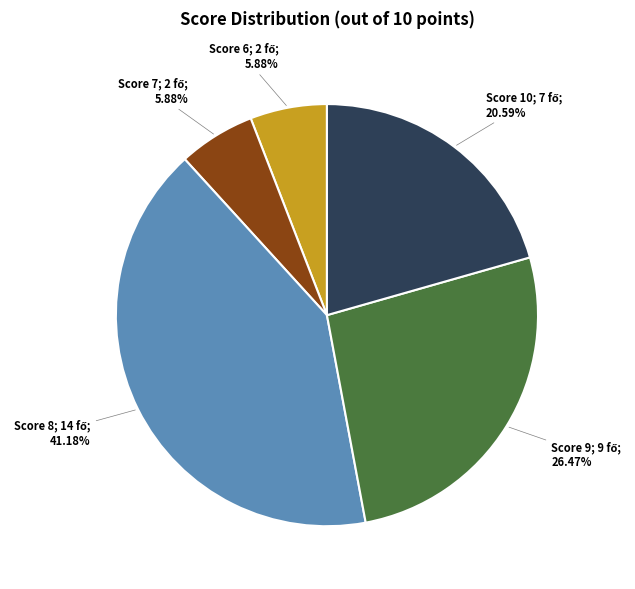

Is there any slice that represents more than half of the pie?

No